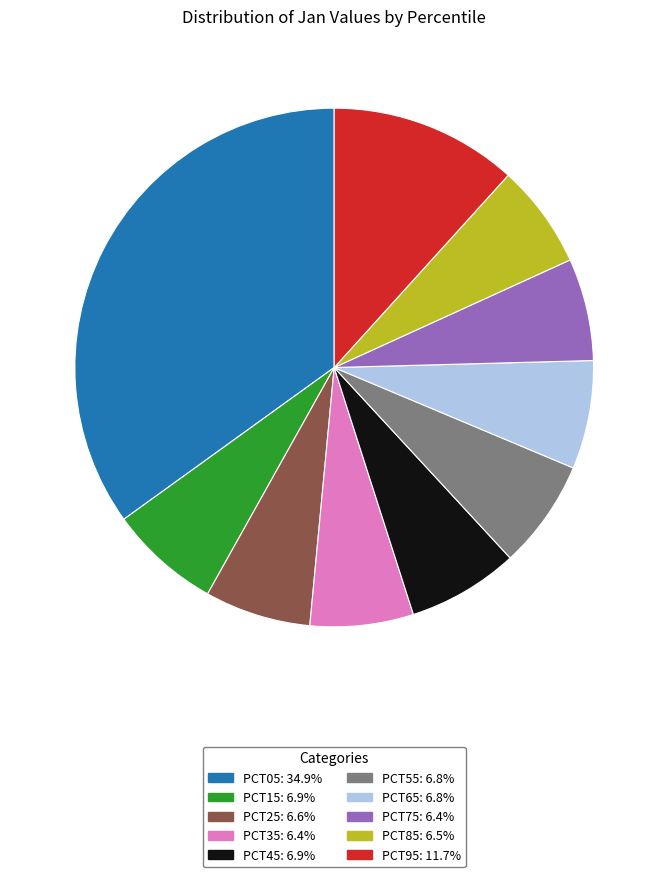

Is there any slice that represents more than half of the pie?

No